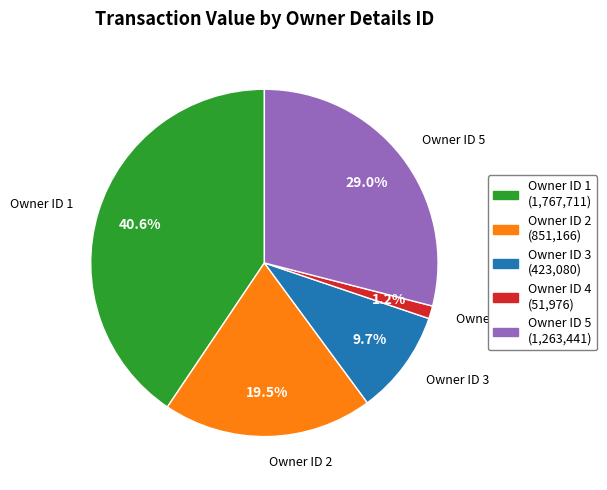

How many segments does this pie chart have?

5